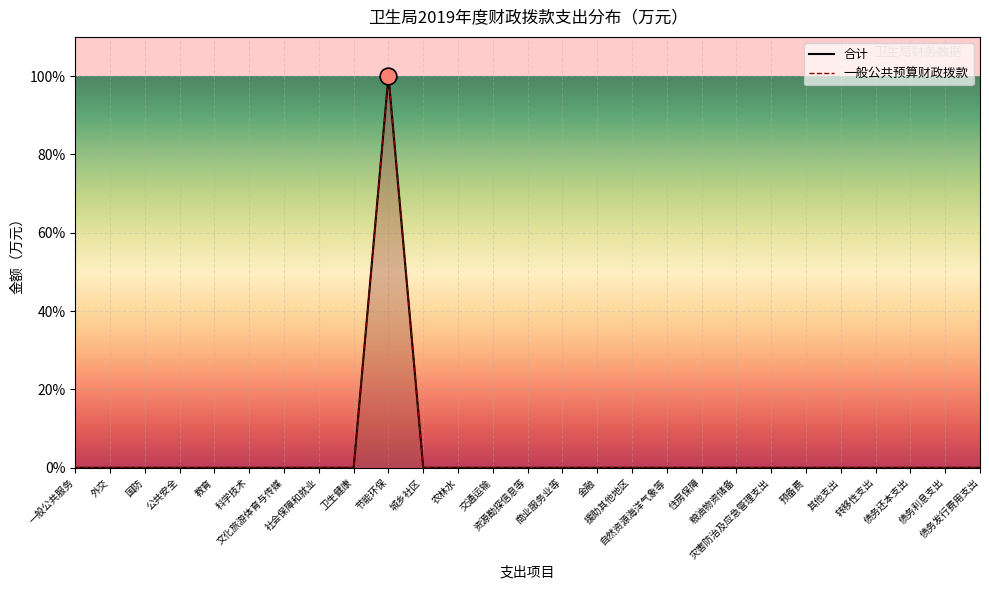

How many series are shown in this chart?

2